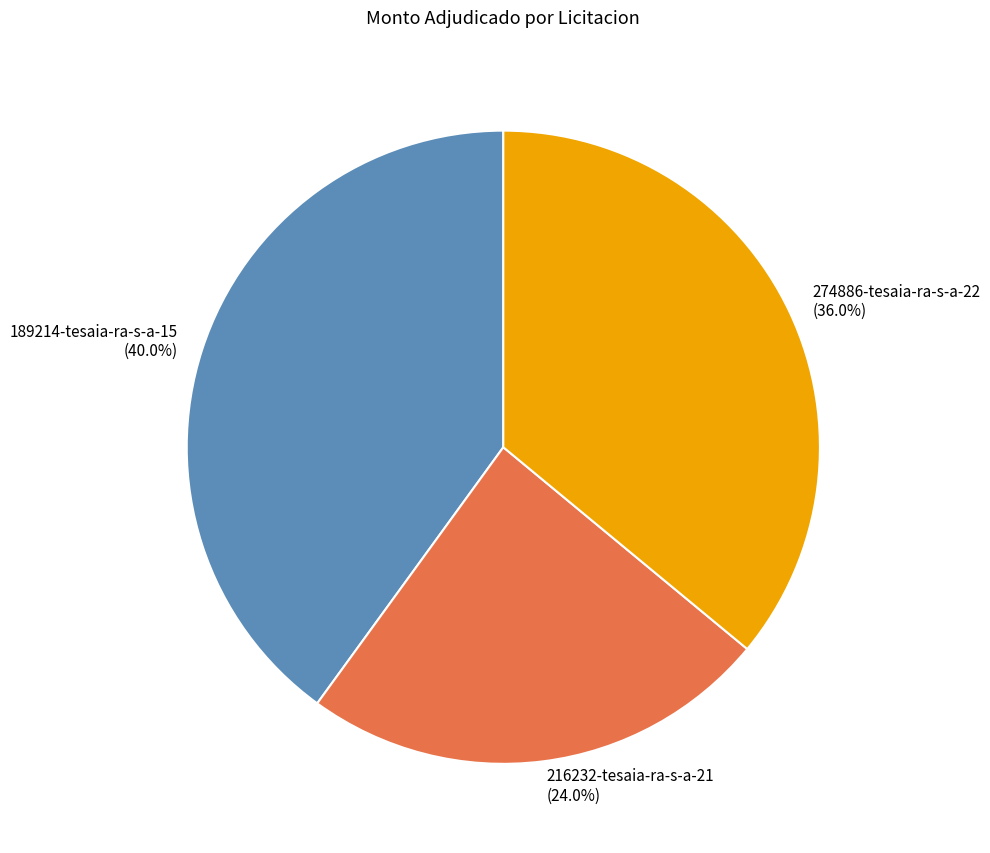

Is there any slice that represents more than half of the pie?

No